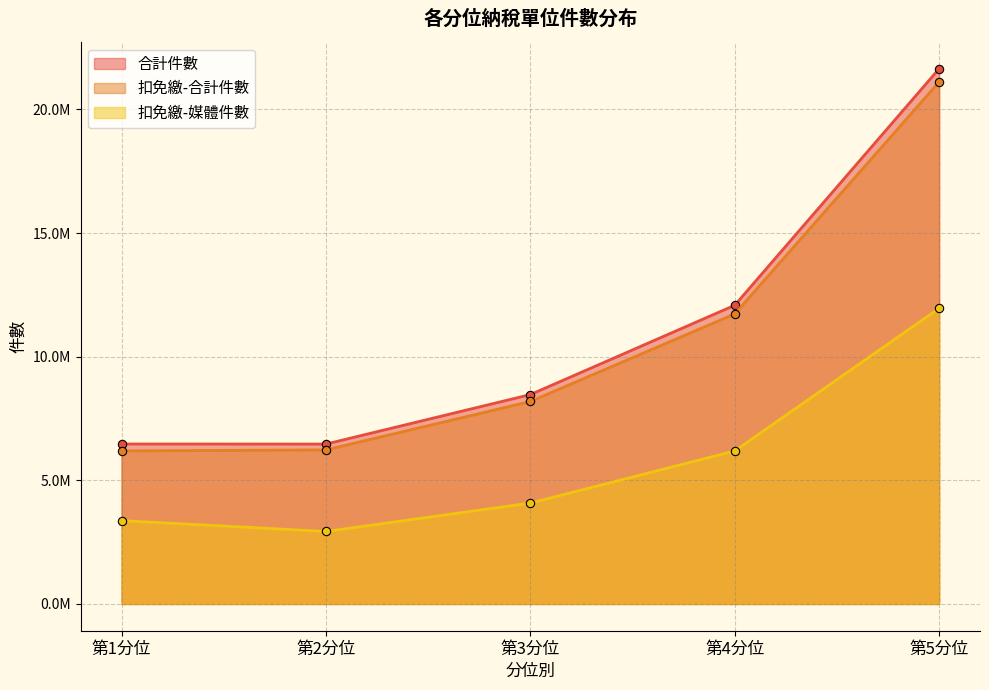

True or false: 扣免繳-媒體件數 and 合計件數 cross at least once.

False